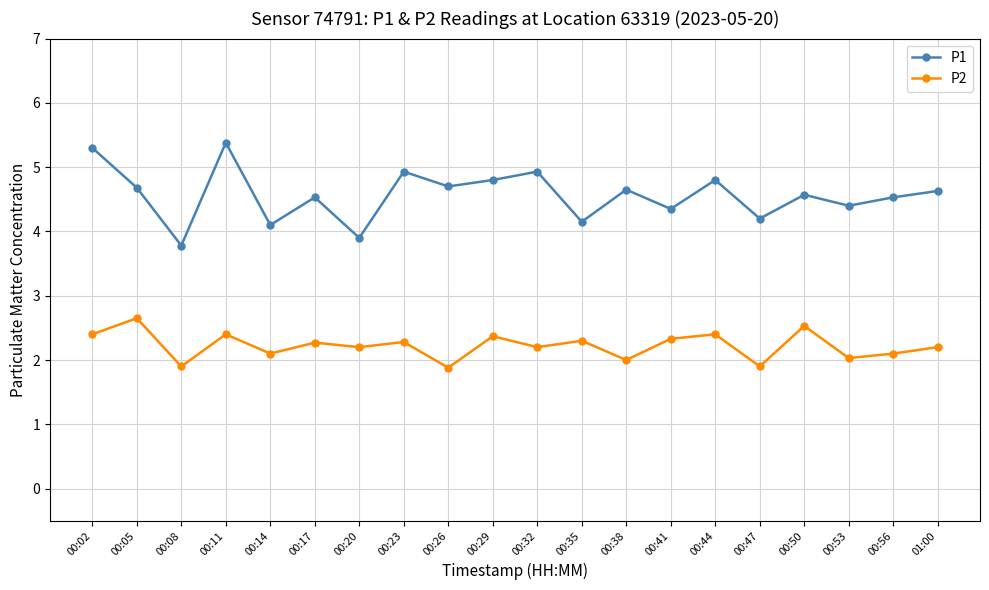

What are all the series names shown in the legend?

P1, P2